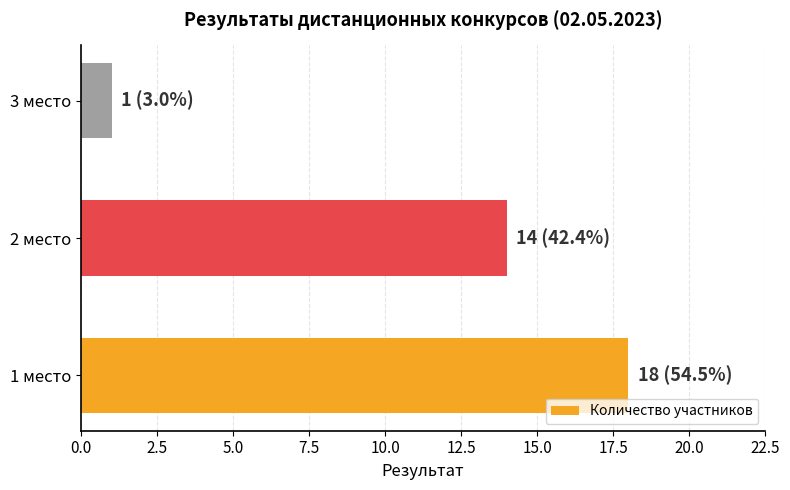

Reading top to bottom, list all the values displayed in this chart.

3 место=1	2 место=14	1 место=18